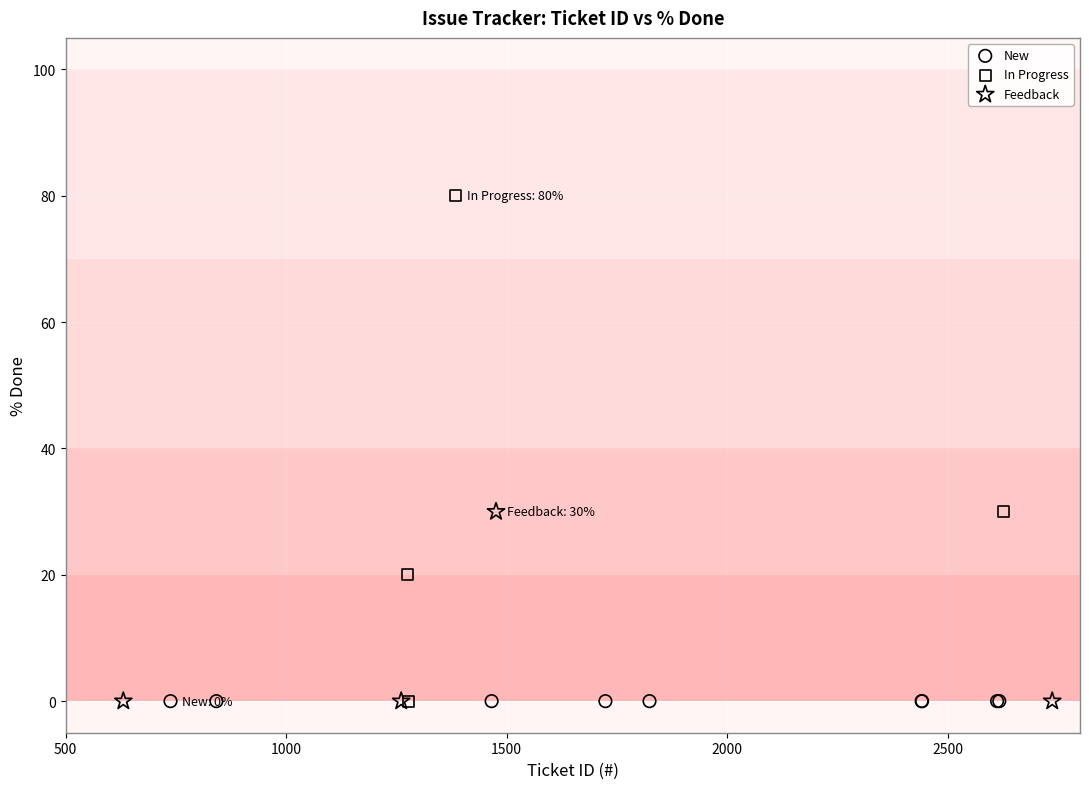

Which series contains the highest Y value?

In Progress